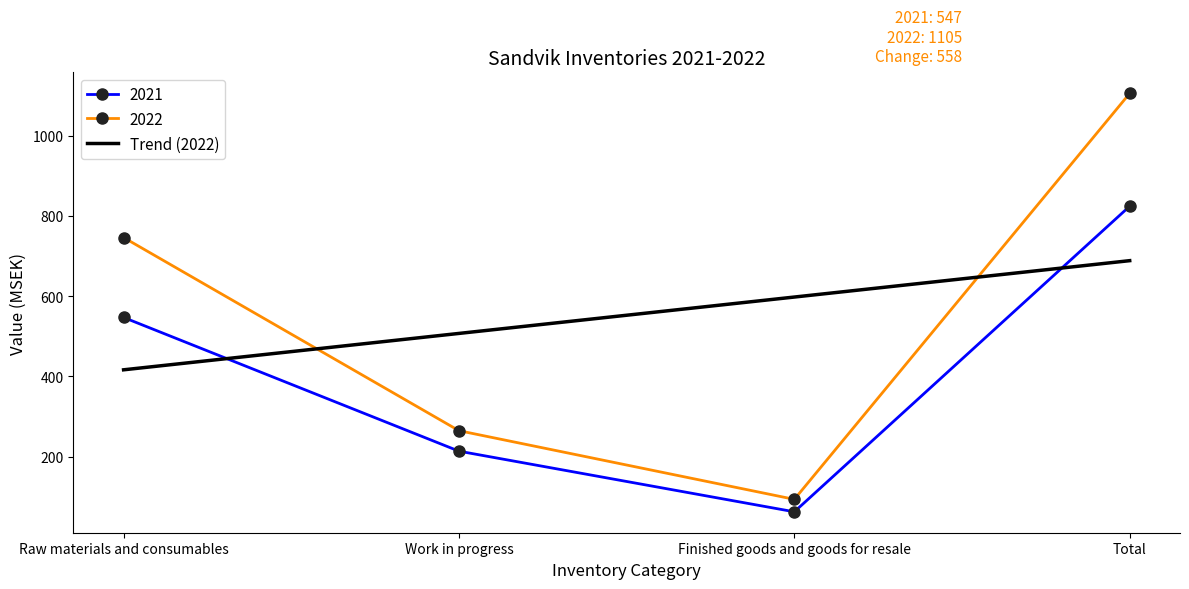

Which series has the largest range (max minus min)?

2022